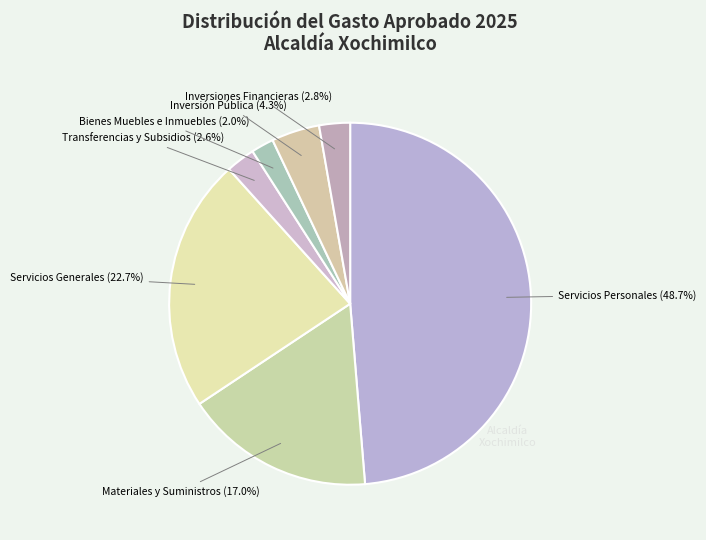

Is it true that Inversiones Financieras is 3% of the pie?

True